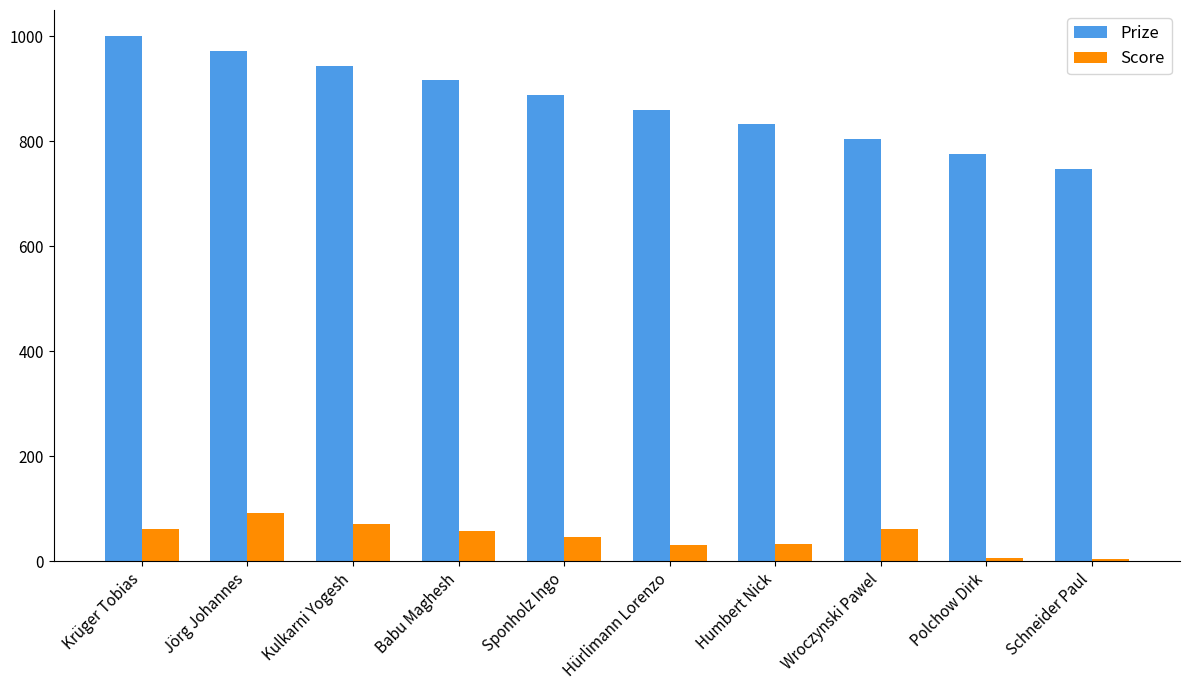

List the series in order of their peak value, highest first.

Prize, Score